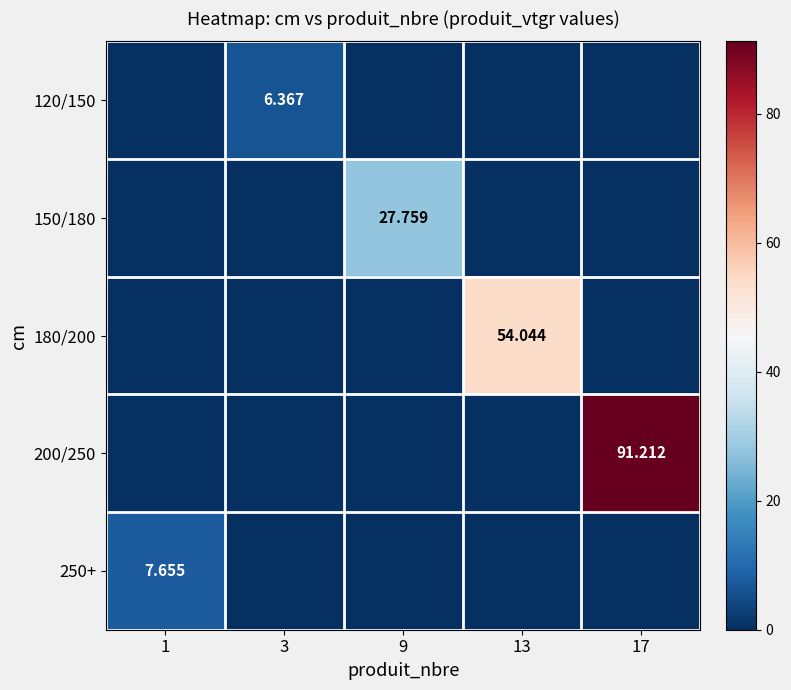

What is the spread (max minus min) of values at 9?

27.8